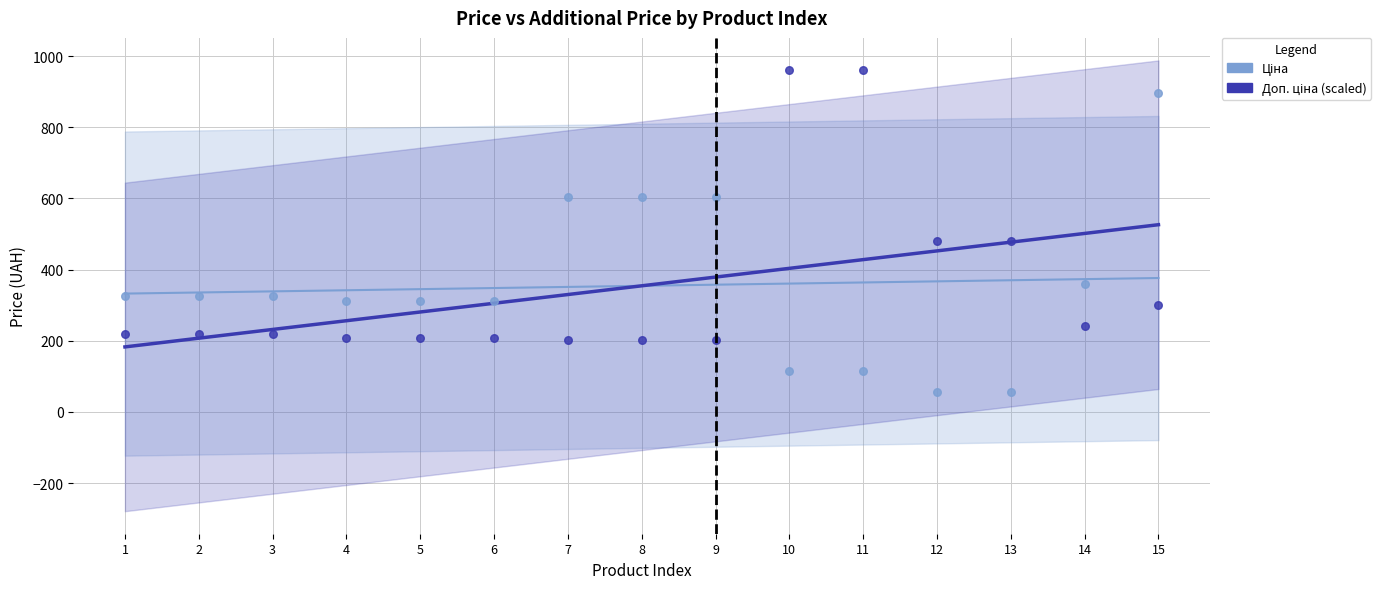

Which series has the widest spread of Y values?

Ціна